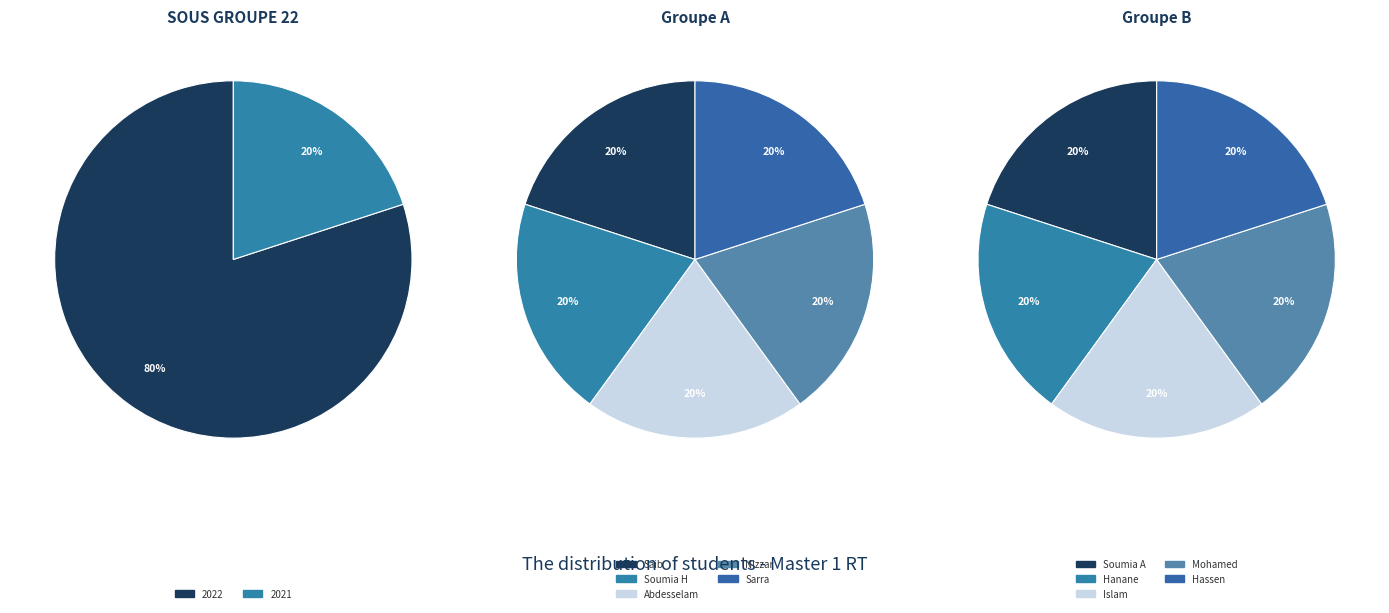

To the nearest percent, what percentage of the pie is 2021?

20%